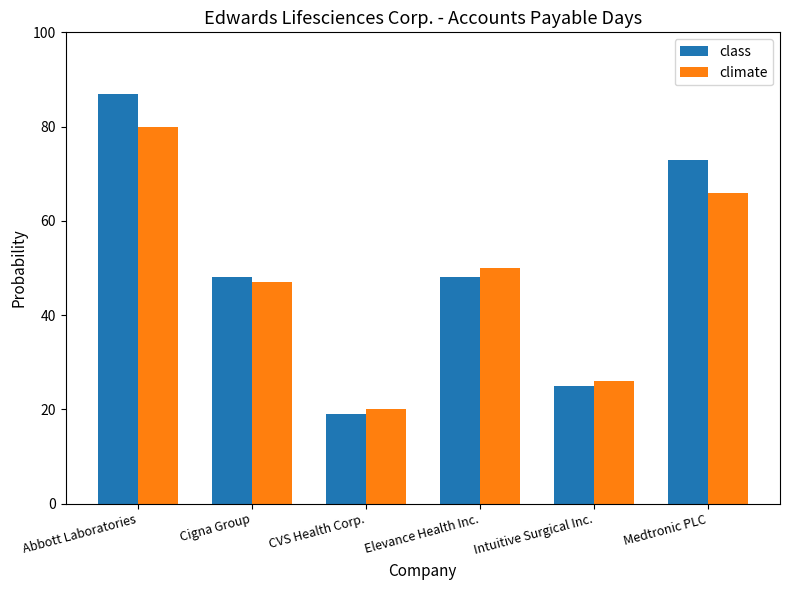

How many climate values are between 26 and 66?

4